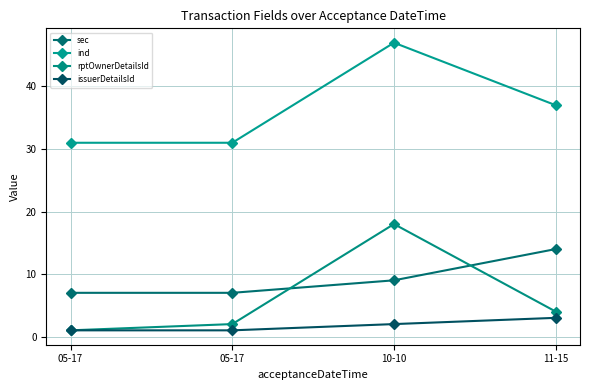

Read the issuerDetailsId value at 10-10.

2